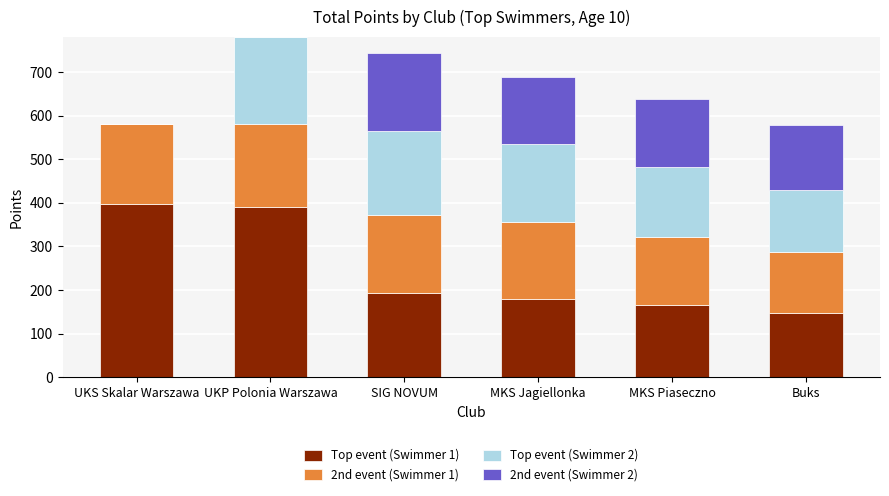

How many data points does each series have?

6